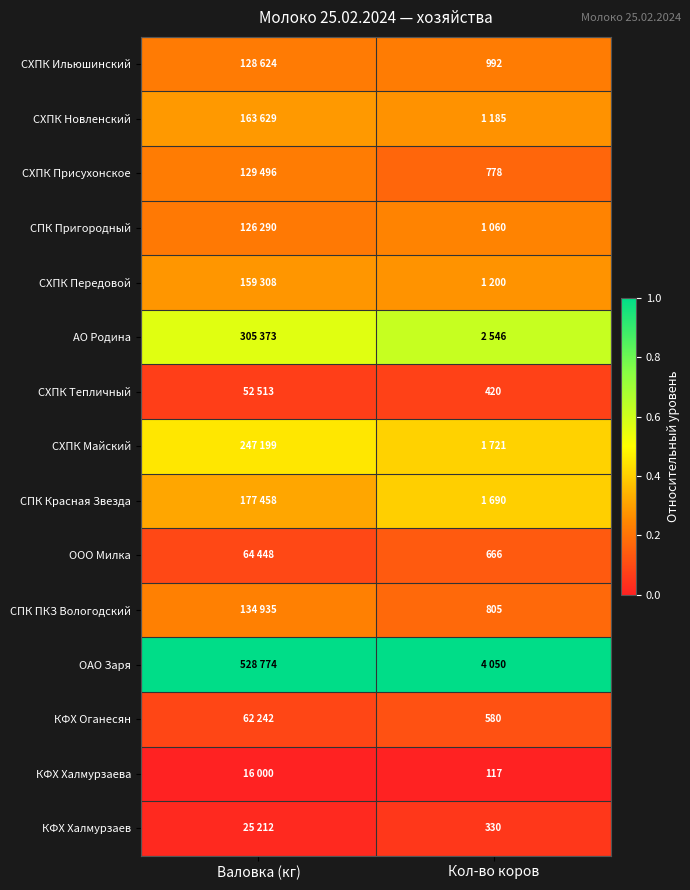

What is the maximum value shown in the chart?

1.0